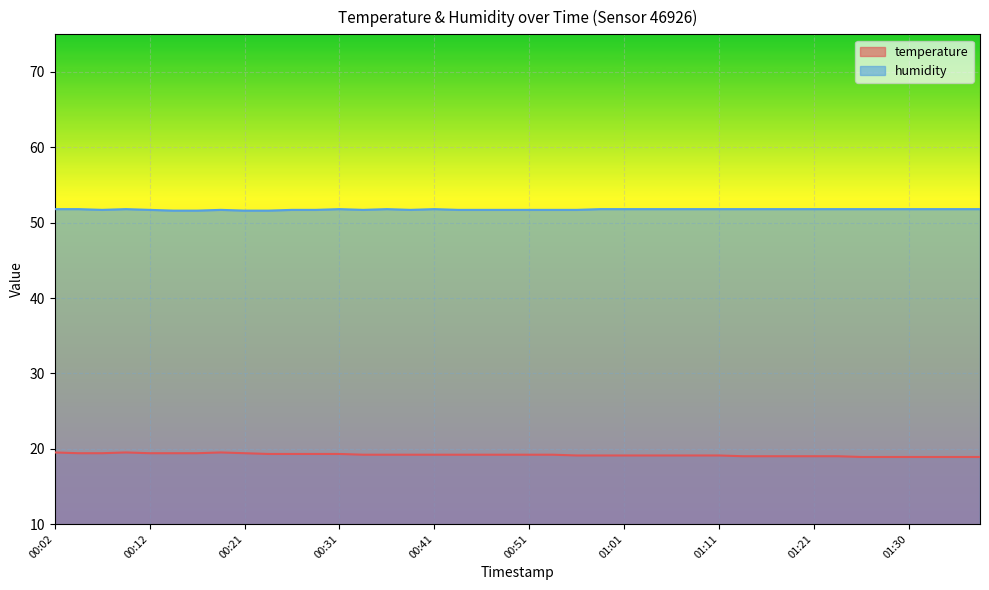

True or false: temperature and humidity cross at least once.

False